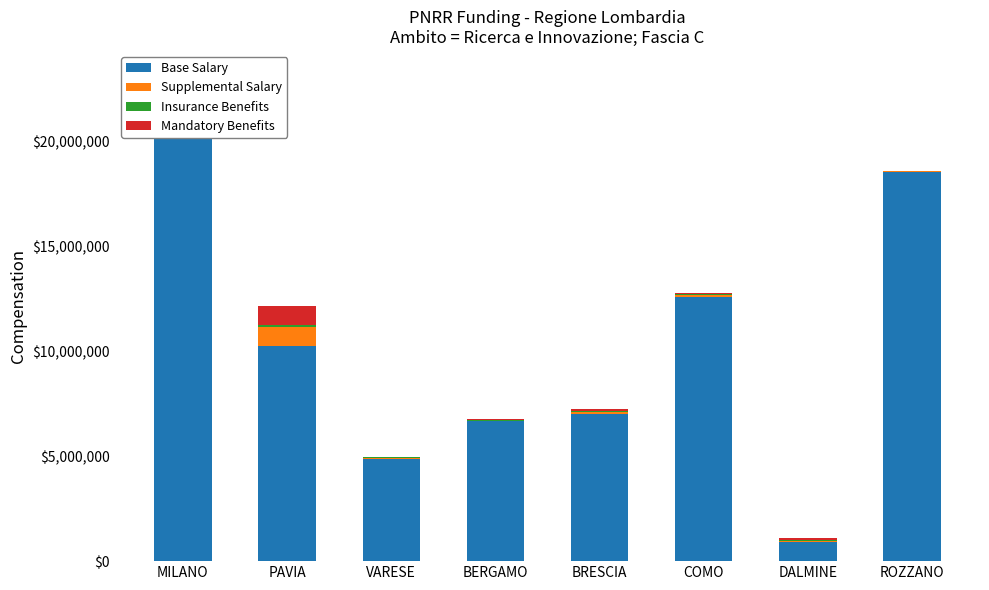

Which series has the largest range (max minus min)?

Base Salary